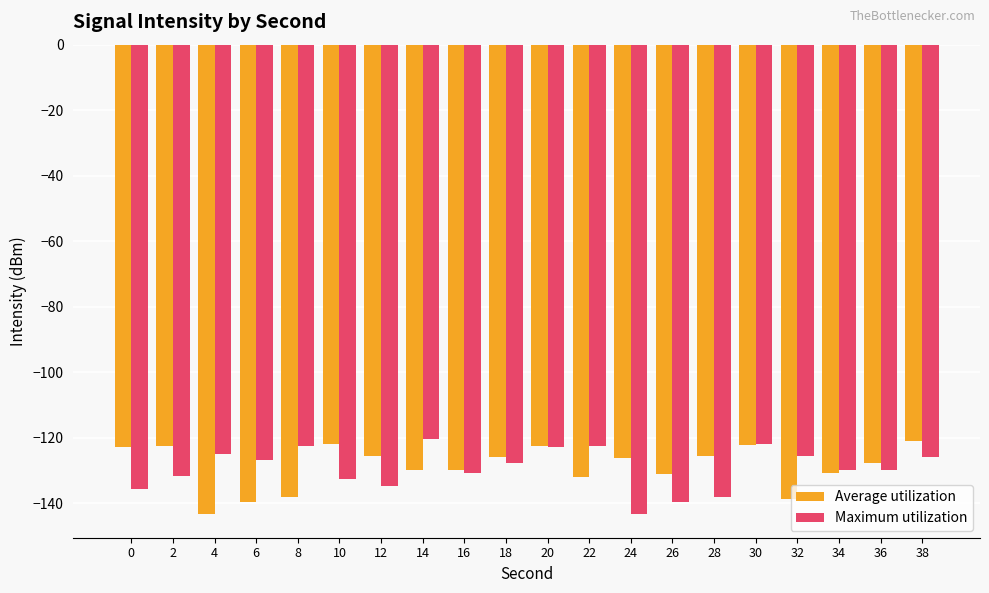

At which label does Maximum utilization reach its peak?

14